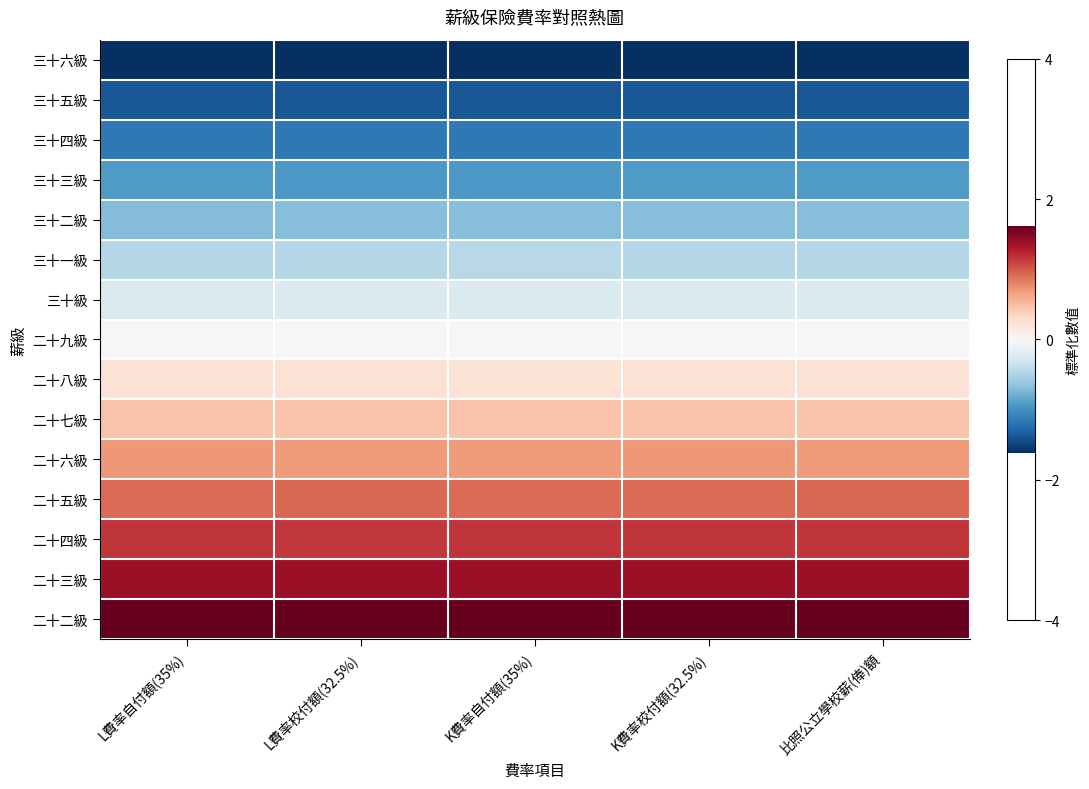

List the series in order of their peak value, lowest first.

三十六級, 三十五級, 三十四級, 三十三級, 三十二級, 三十一級, 三十級, 二十九級, 二十八級, 二十七級, 二十六級, 二十五級, 二十四級, 二十三級, 二十二級